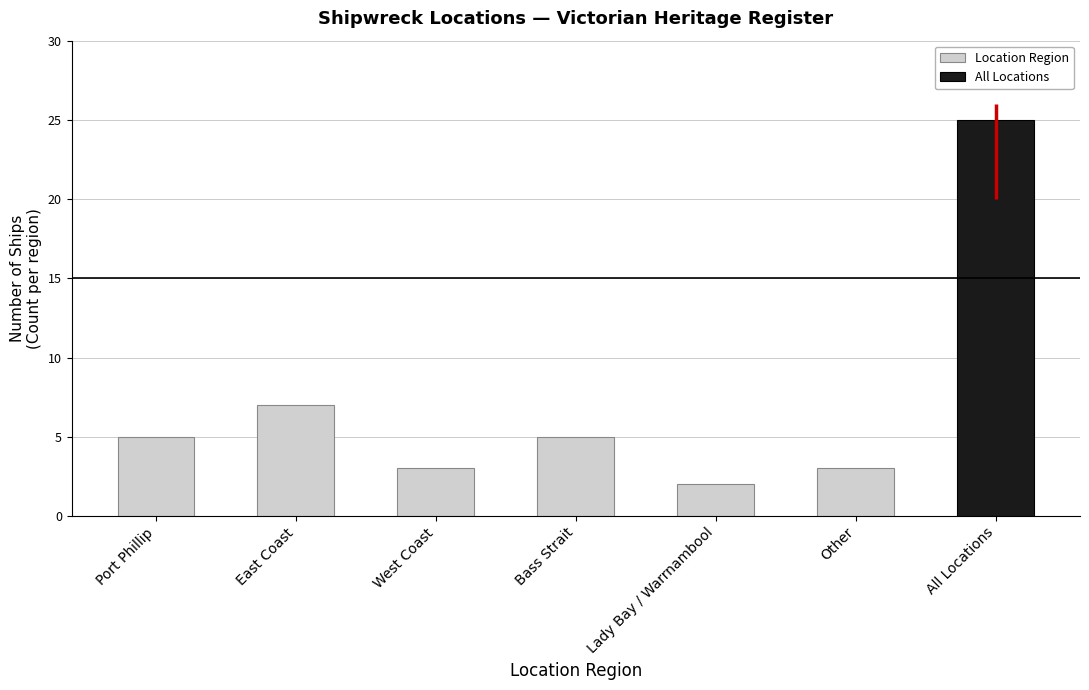

At which label does Location Region reach its minimum?

Lady Bay / Warrnambool